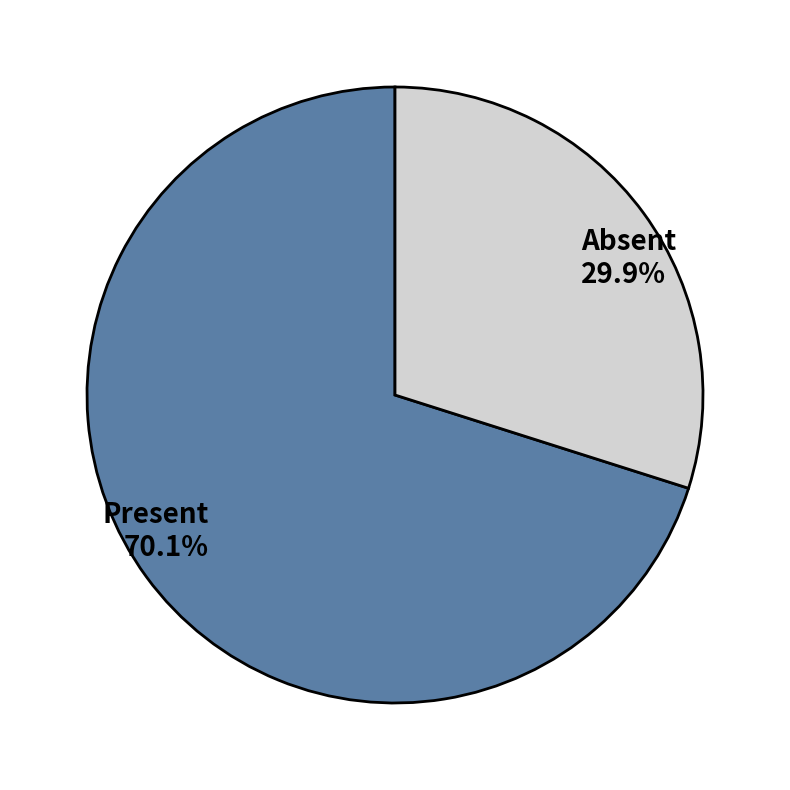

Which has a higher value, Present or Absent?

Present